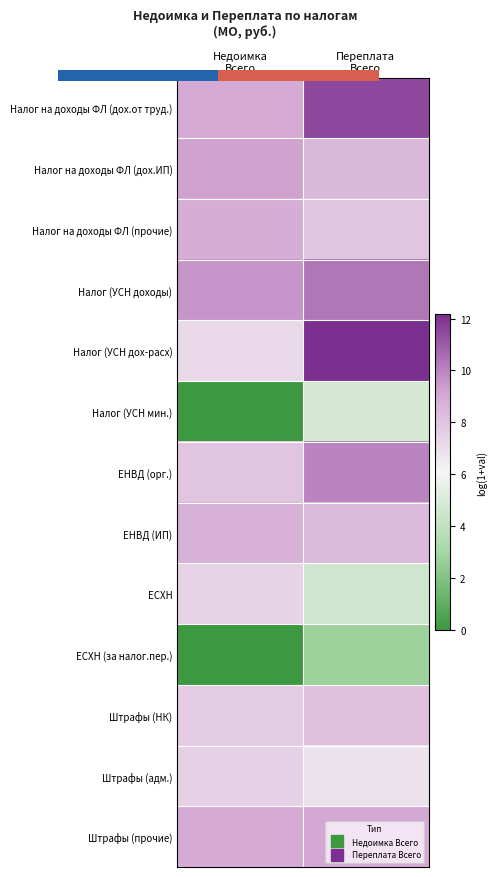

What is the sum of the ЕНВД (орг.) values at Недоимка Всего and Переплата Всего?

18.0